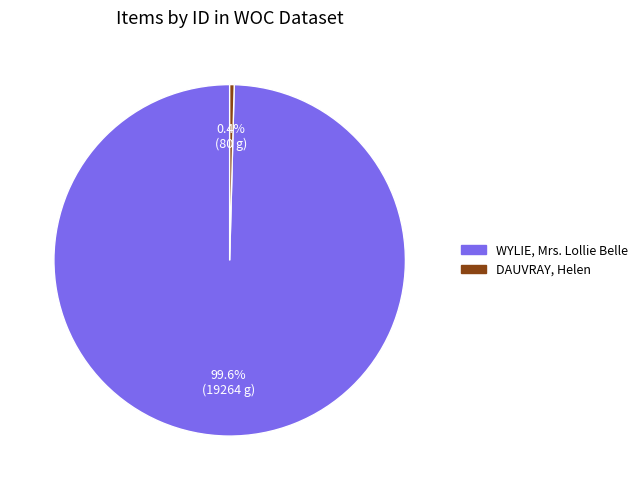

Between DAUVRAY, Helen and WYLIE, Mrs. Lollie Belle, which is larger?

WYLIE, Mrs. Lollie Belle